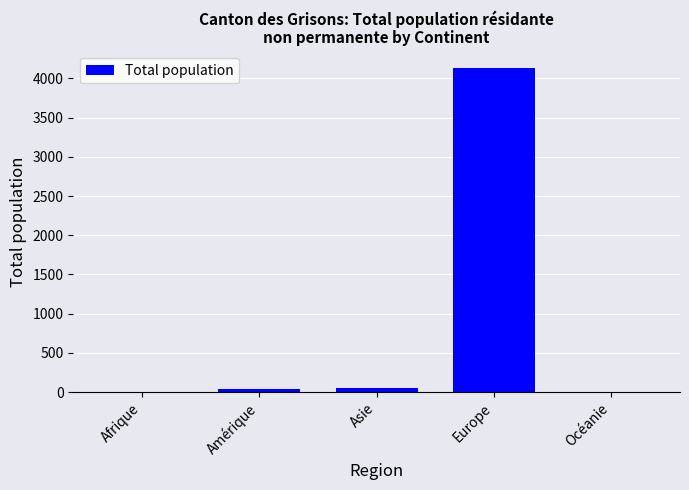

The value at Europe is 2138. True or false?

False